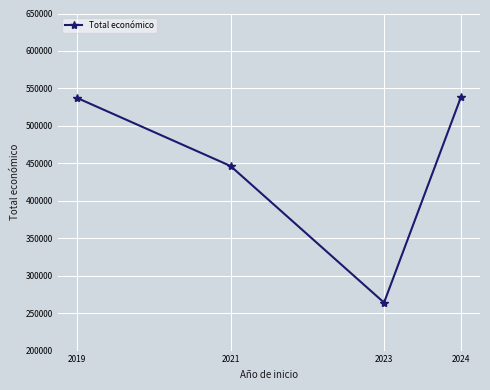

The value at 2021 is 702755.5. True or false?

False